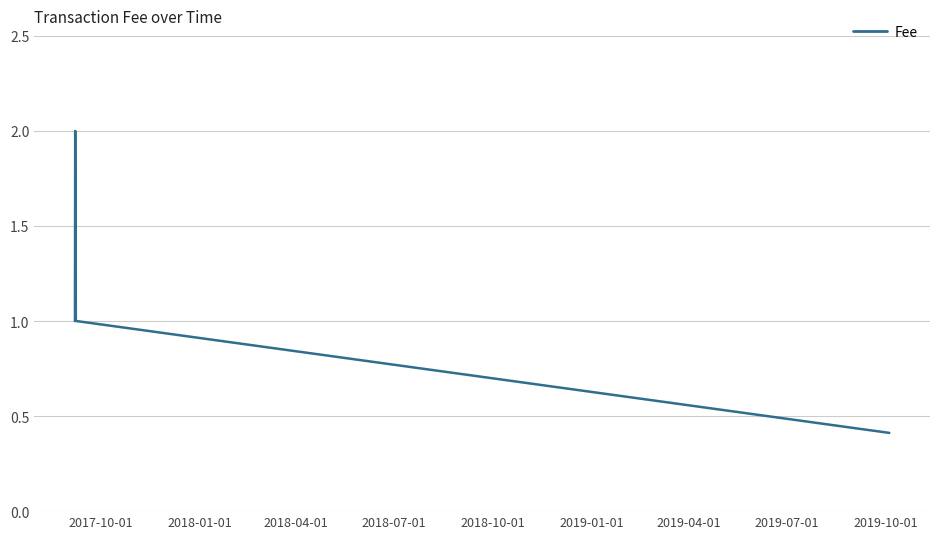

What is the sum of all values?

6.4